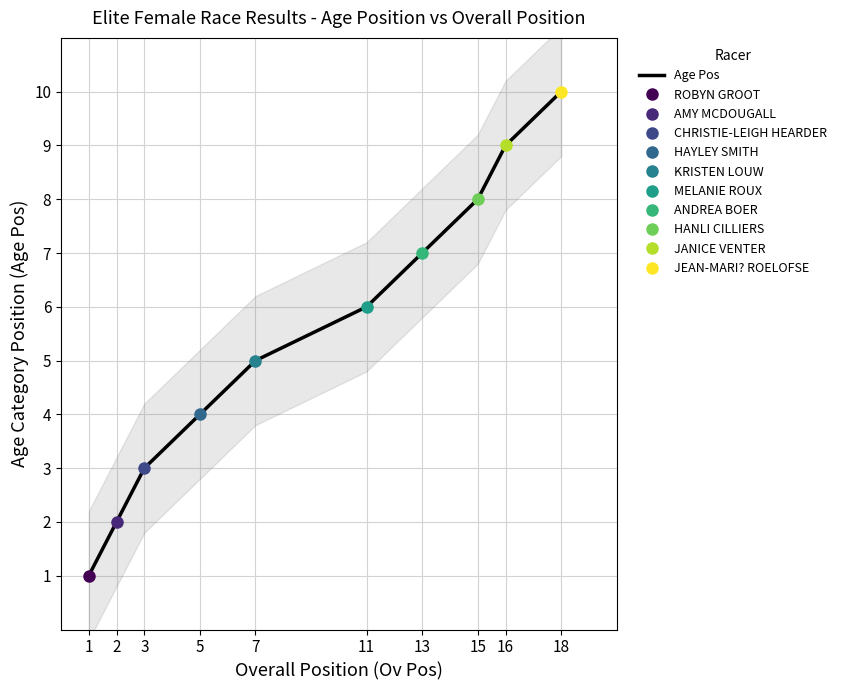

At which category does the chart reach its peak across all series?

18